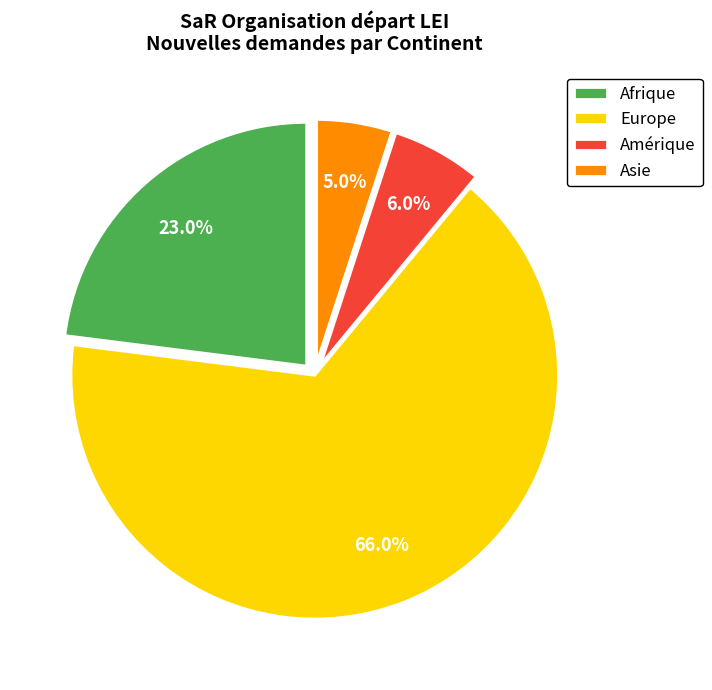

Combined, what portion of the pie is Amérique and Asie?

11.0%